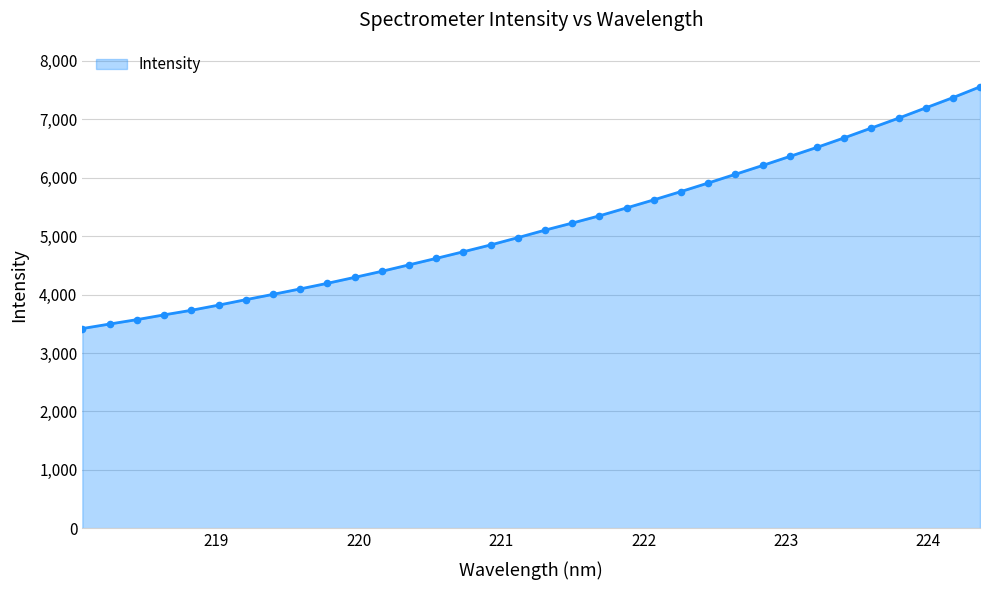

What is the greatest value displayed?

7553.5